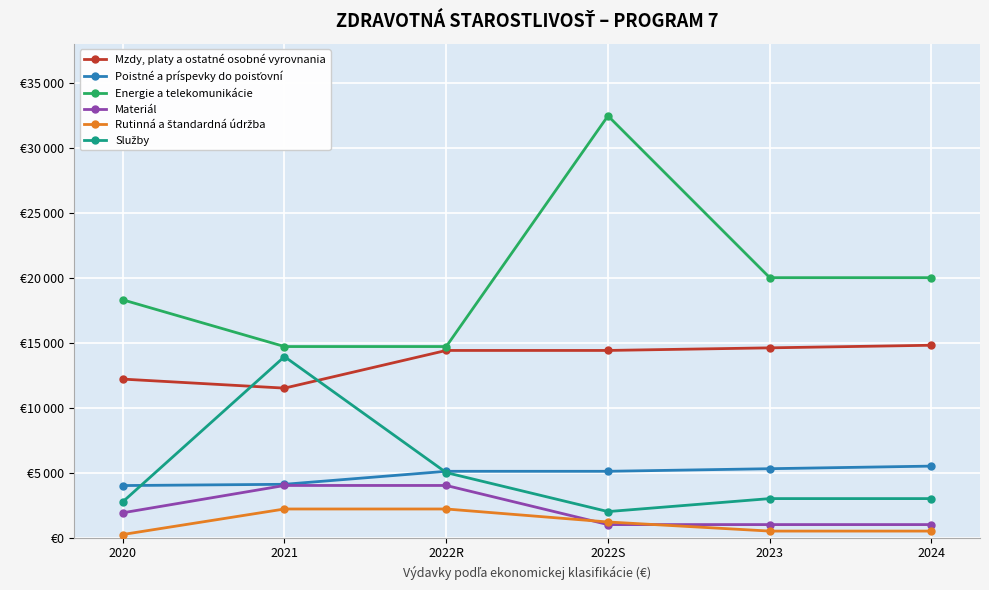

What is the smallest value displayed?

236